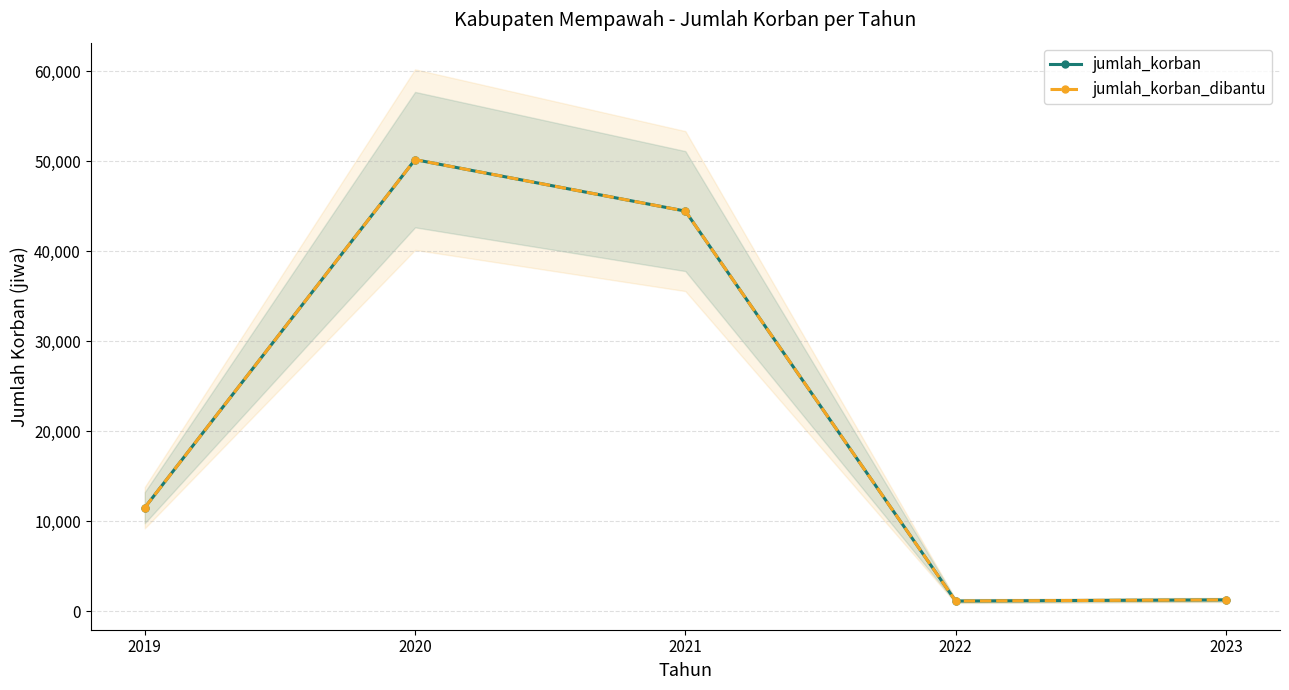

What are all the series names shown in the legend?

jumlah_korban, jumlah_korban_dibantu